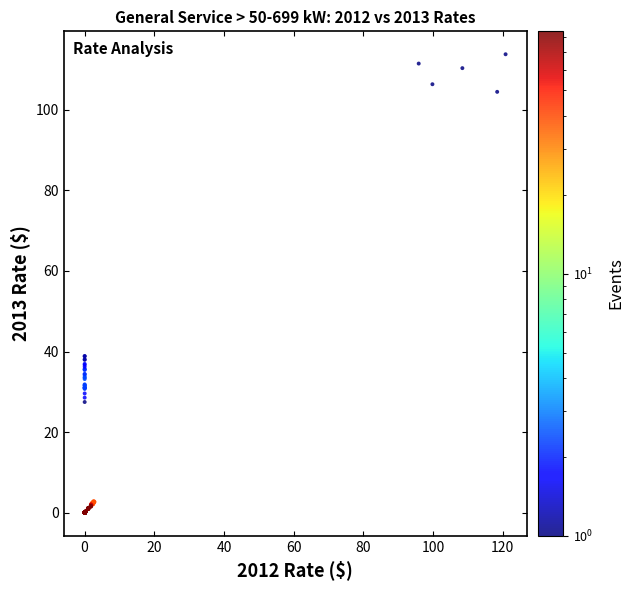

What is the range of Y values (max minus min)?

113.8